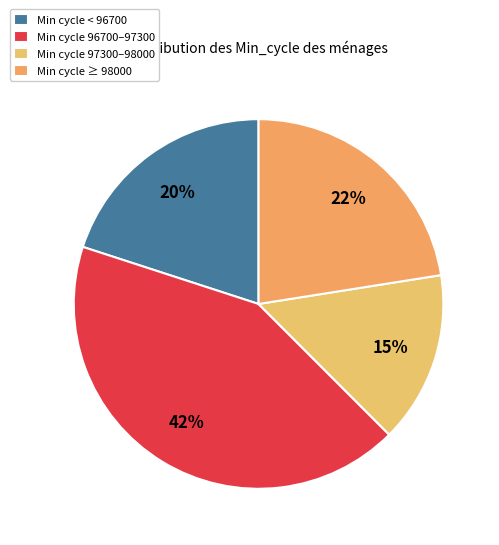

Rank the categories by value from highest to lowest.

Min cycle 96700–97300, Min cycle ≥ 98000, Min cycle < 96700, Min cycle 97300–98000